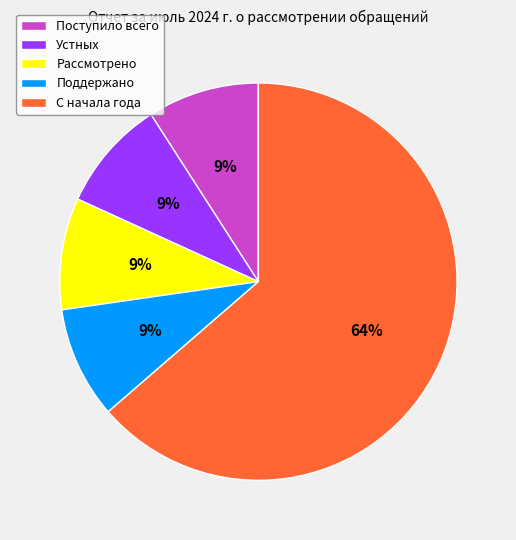

Combined, do С начала года and Устных account for over 50%?

Yes